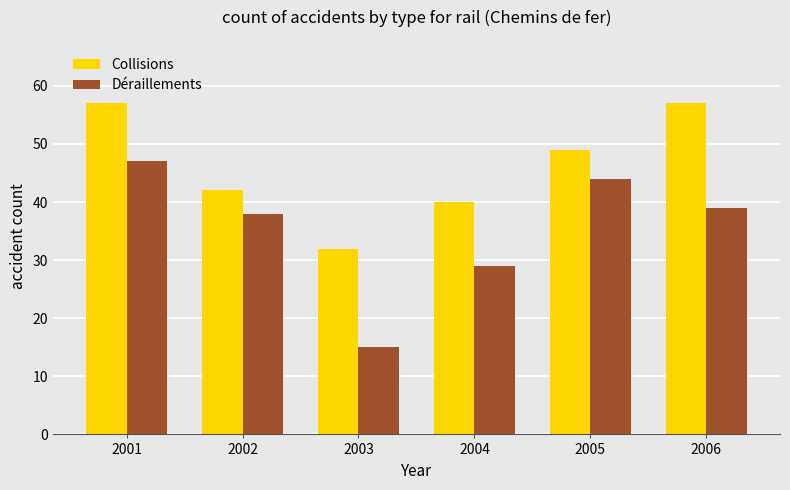

What is the sum of the Déraillements values at 2001 and 2005?

91